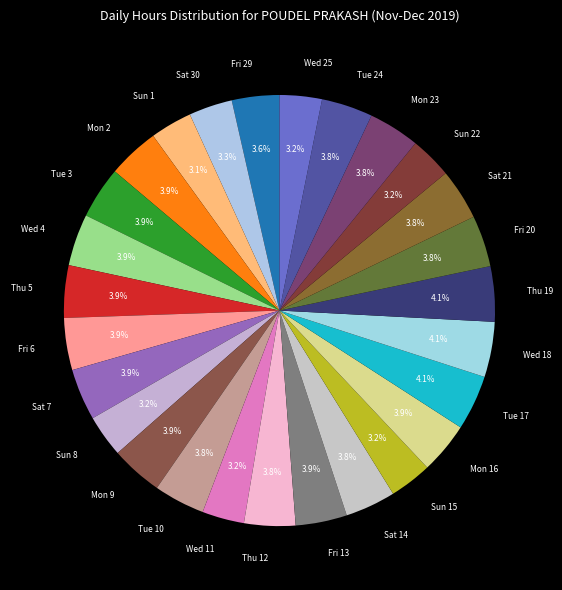

Combined, what portion of the pie is Sun 1 and Fri 6?

7.0%